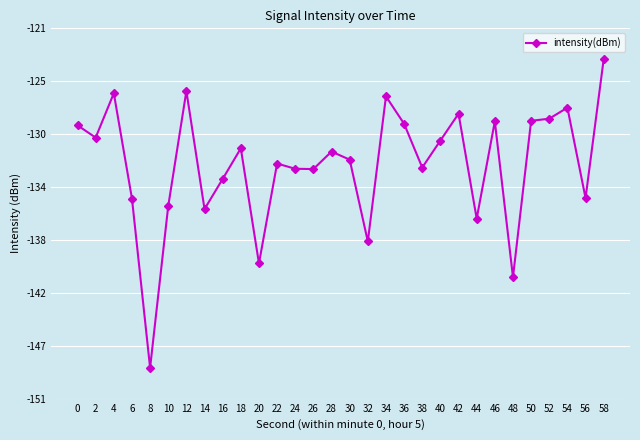

Reading right to left, transcribe all the data shown in this chart.

58=-123.7	56=-134.8	54=-127.5	52=-128.4	50=-128.6	48=-141.1	46=-128.6	44=-136.4	42=-128.0	40=-130.2	38=-132.3	36=-128.8	34=-126.6	32=-138.3	30=-131.7	28=-131.1	26=-132.5	24=-132.4	22=-132.0	20=-140.0	18=-130.8	16=-133.3	14=-135.7	12=-126.2	10=-135.4	8=-148.4	6=-134.8	4=-126.4	2=-129.9	0=-129.0